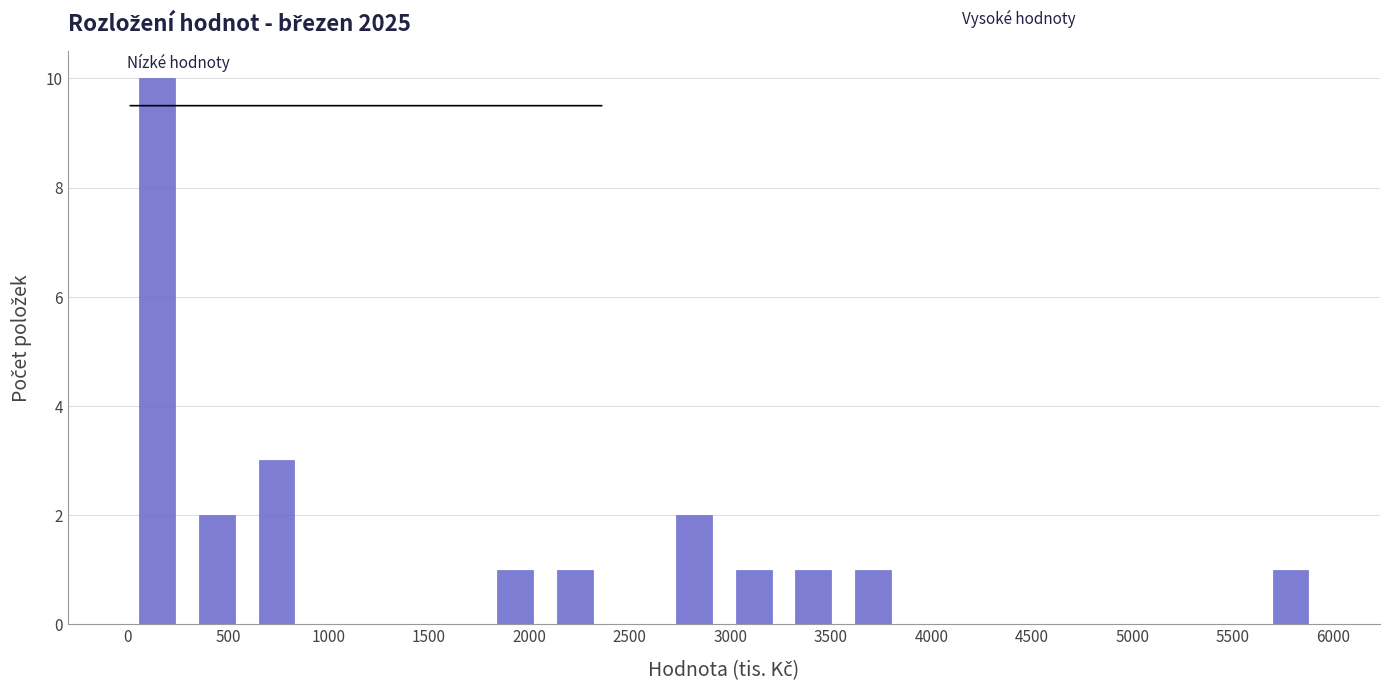

Reading left to right, transcribe this chart: for each bar, give the range it covers on the x-axis and its height. Neither the bar edges nor the heights are printed on the chart, so give them approximately, as read against the axes.

0 to 300: 10
300 to 600: 2
600 to 900: 3
900 to 1200: 0
1200 to 1500: 0
1500 to 1800: 0
1800 to 2100: 1
2100 to 2350: 1
2350 to 2650: 0
2650 to 2950: 2
2950 to 3250: 1
3250 to 3550: 1
3550 to 3850: 1
3850 to 4150: 0
4150 to 4450: 0
4450 to 4750: 0
4750 to 5050: 0
5050 to 5350: 0
5350 to 5650: 0
5650 to 5950: 1